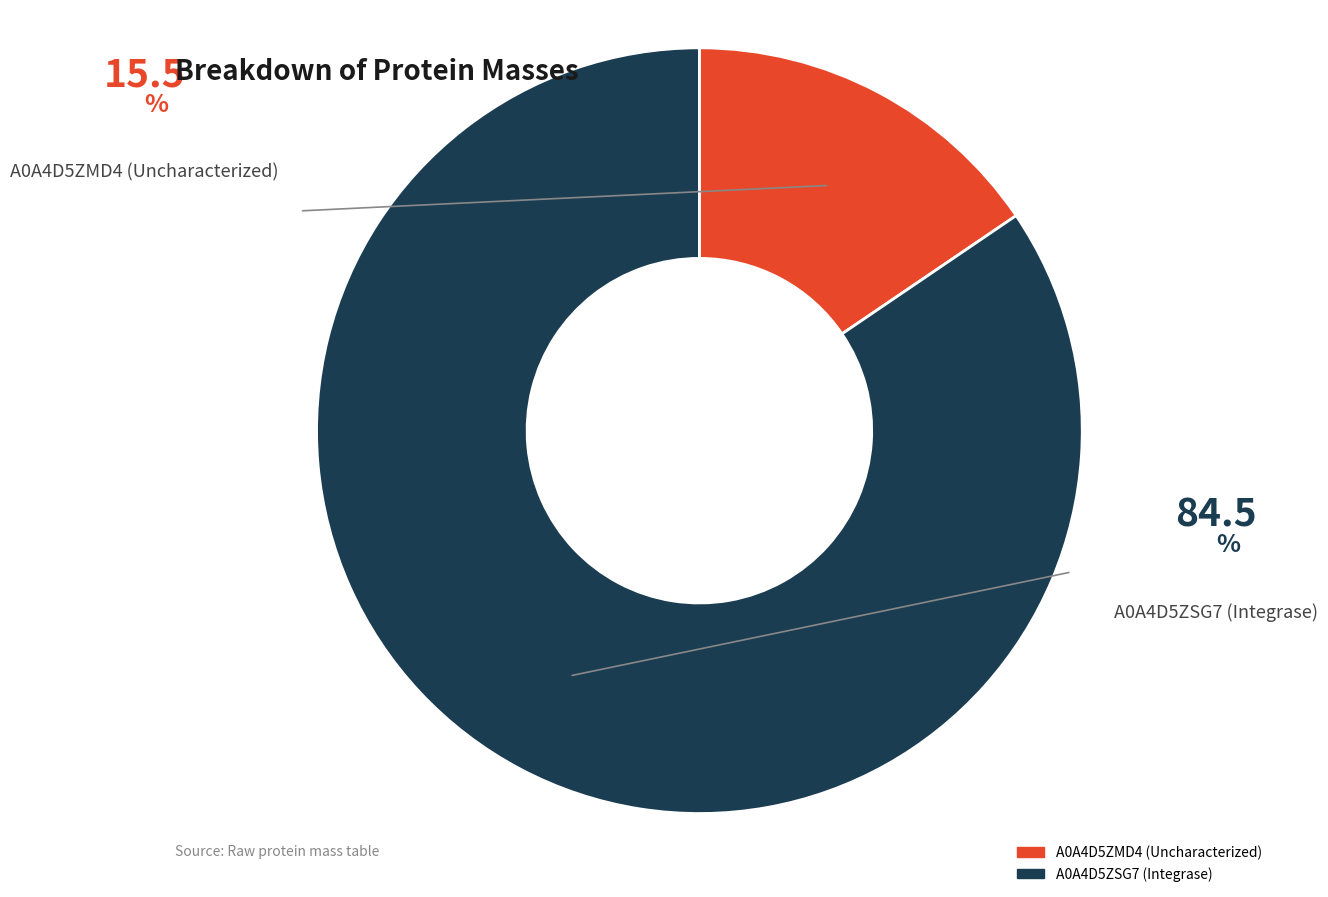

Which category has the smallest portion of the pie?

A0A4D5ZMD4 (Uncharacterized)